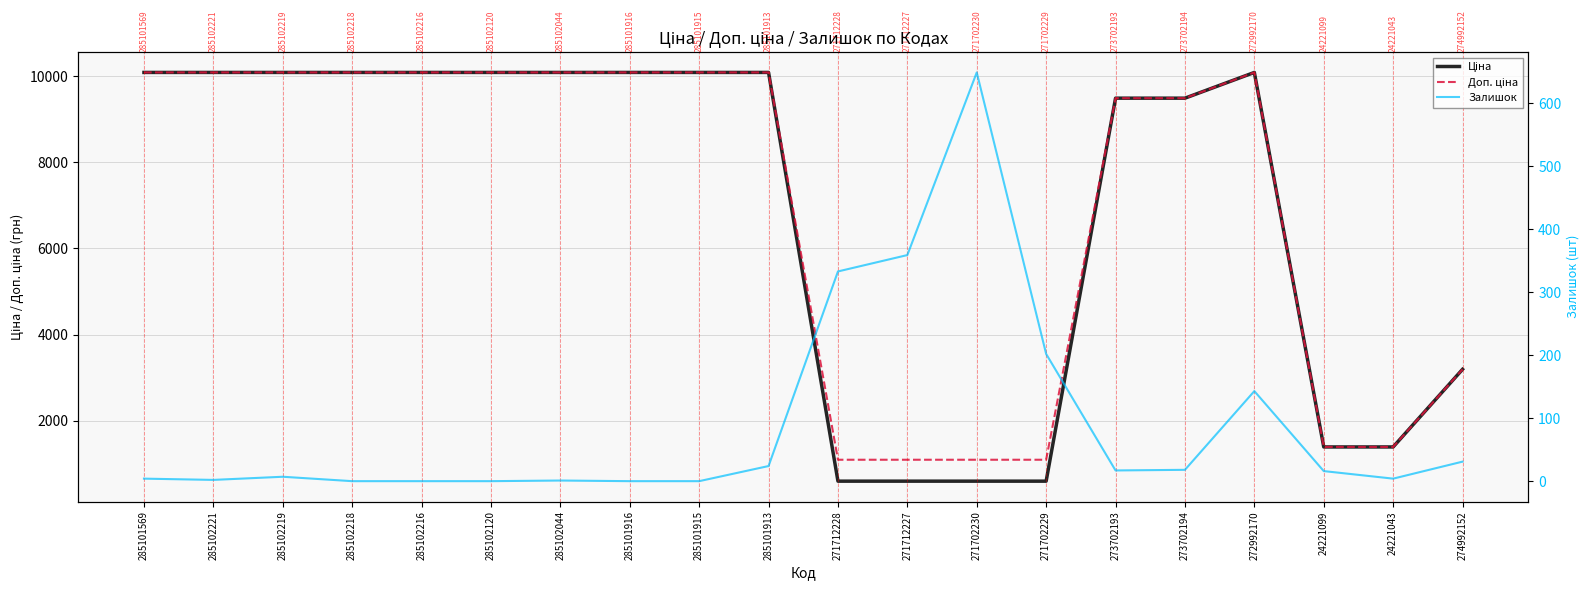

What position from the left is 285102218?

4